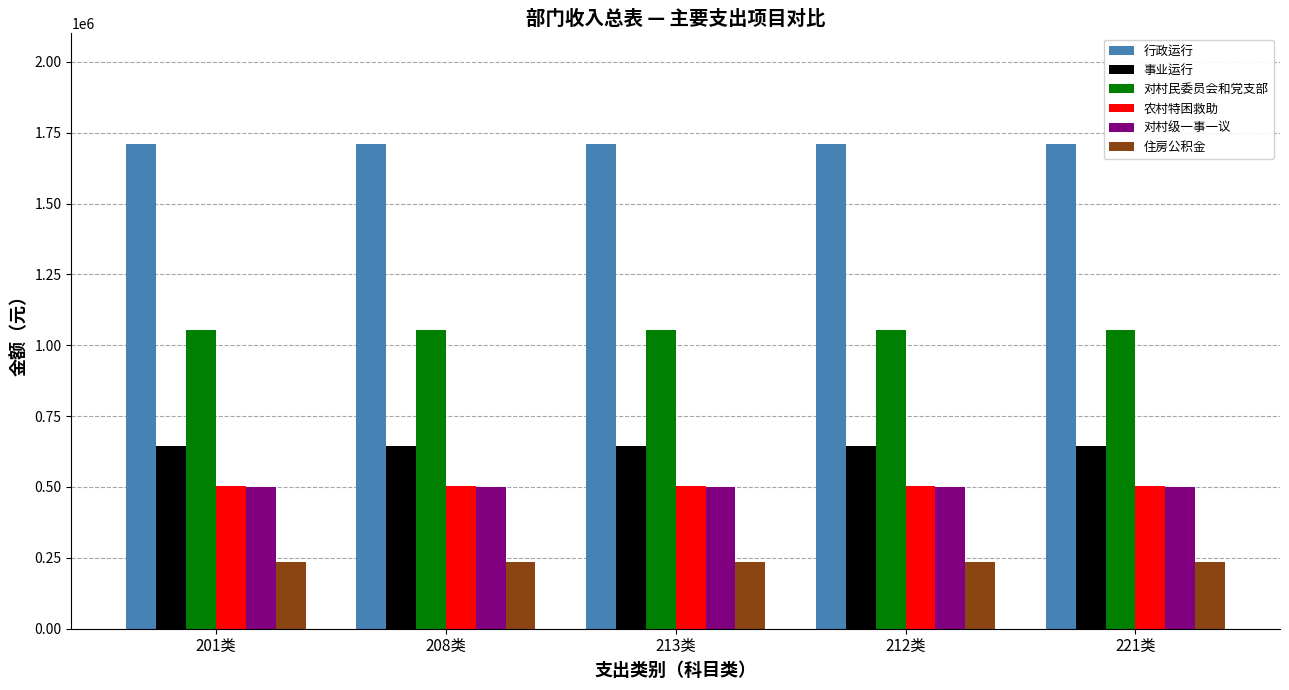

What is the total value across all series at 221类?

4649646